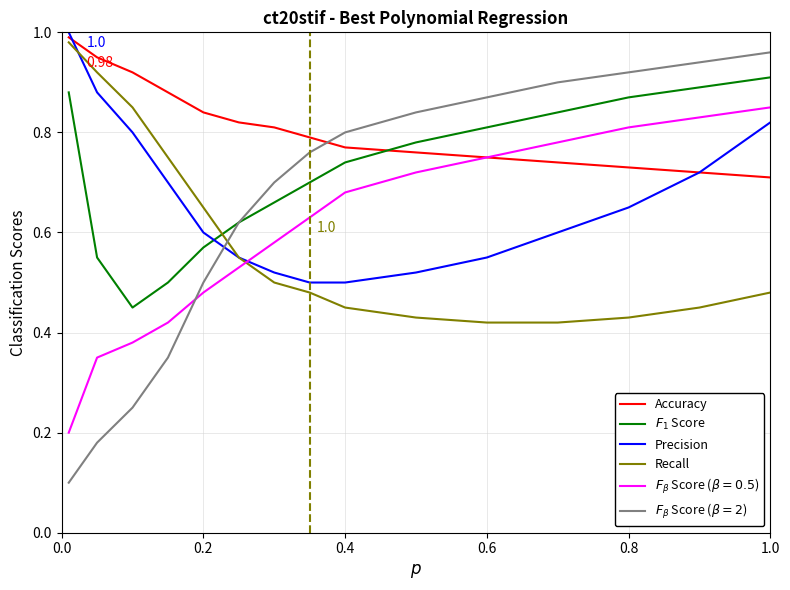

Rank the series by their maximum value, from lowest to highest.

$F_\beta$ Score ($\beta = 0.5$), $F_1$ Score, $F_\beta$ Score ($\beta = 2$), Recall, Accuracy, Precision